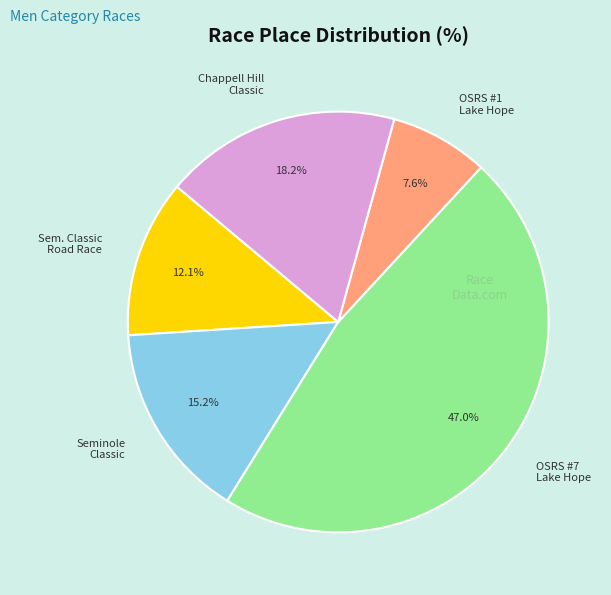

Is there a majority slice in this chart?

No